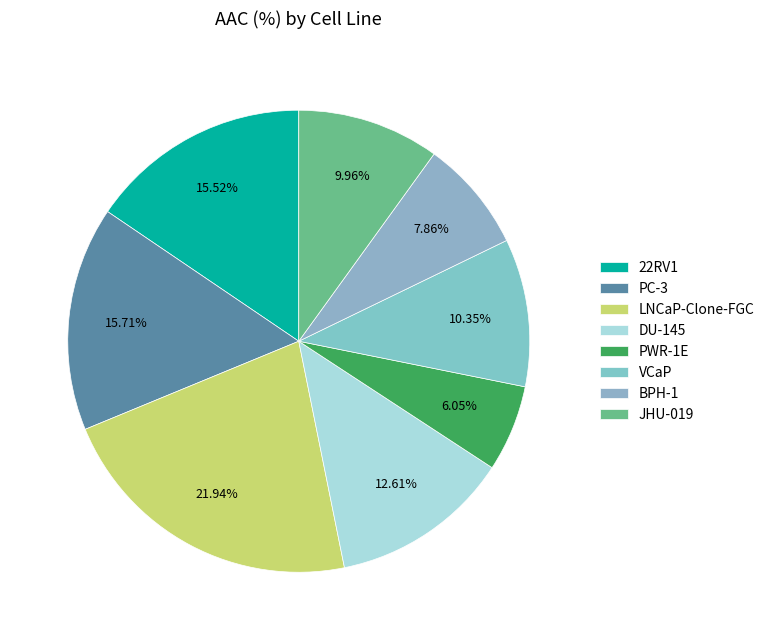

Approximately how many times larger is the value at LNCaP-Clone-FGC compared to VCaP?

2.1